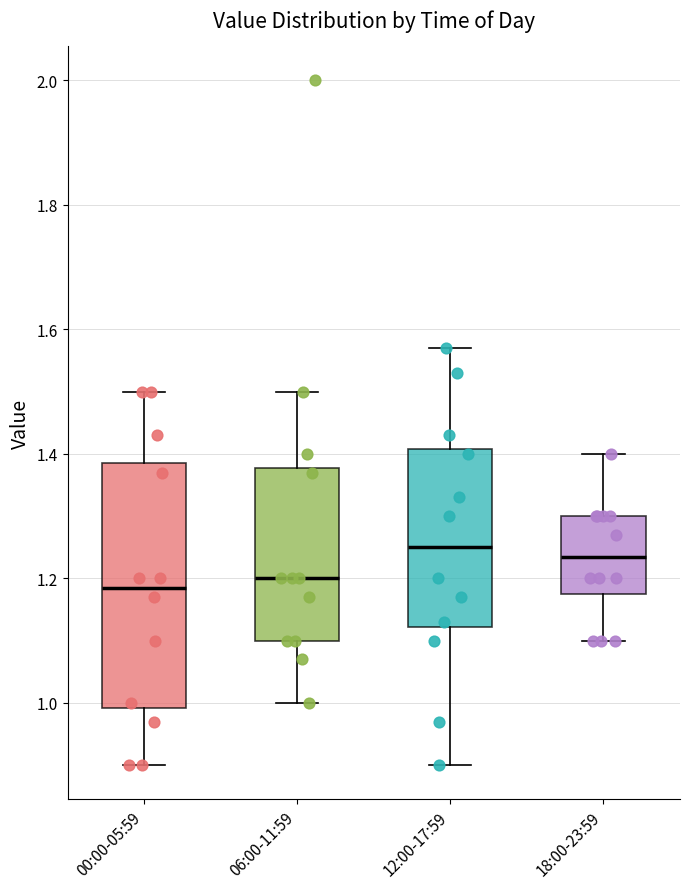

Where is the upper edge of the box for 00:00-05:59 on the y-axis? The values are not printed on the chart, so give them approximately, as read against the axis.

1.38